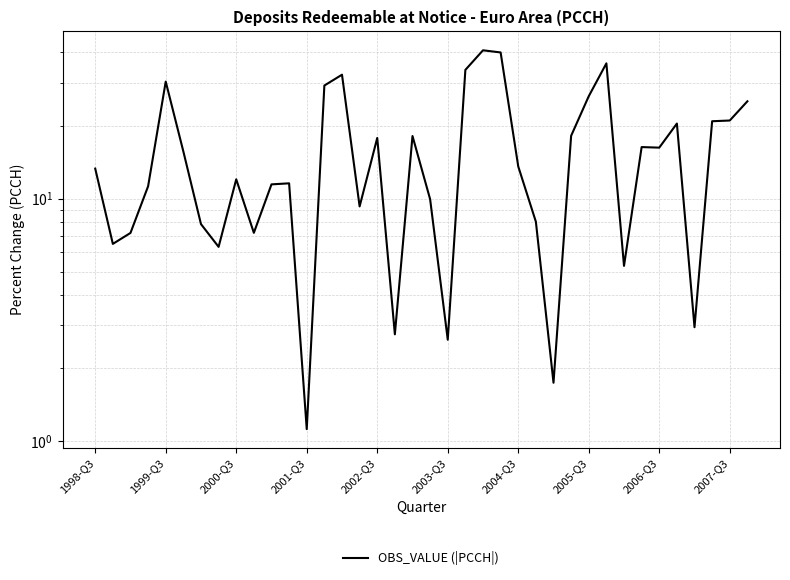

Reading right to left, extract all data points from this chart.

25.2	21.0	20.8	2.9	20.4	16.2	16.3	5.3	36.1	26.4	18.1	1.7	8.0	13.6	40.0	40.8	33.9	2.6	9.9	18.1	2.8	17.8	9.3	32.4	29.2	1.1	11.6	11.4	7.2	12.0	6.3	7.8	15.6	30.3	11.2	7.2	6.5	13.3